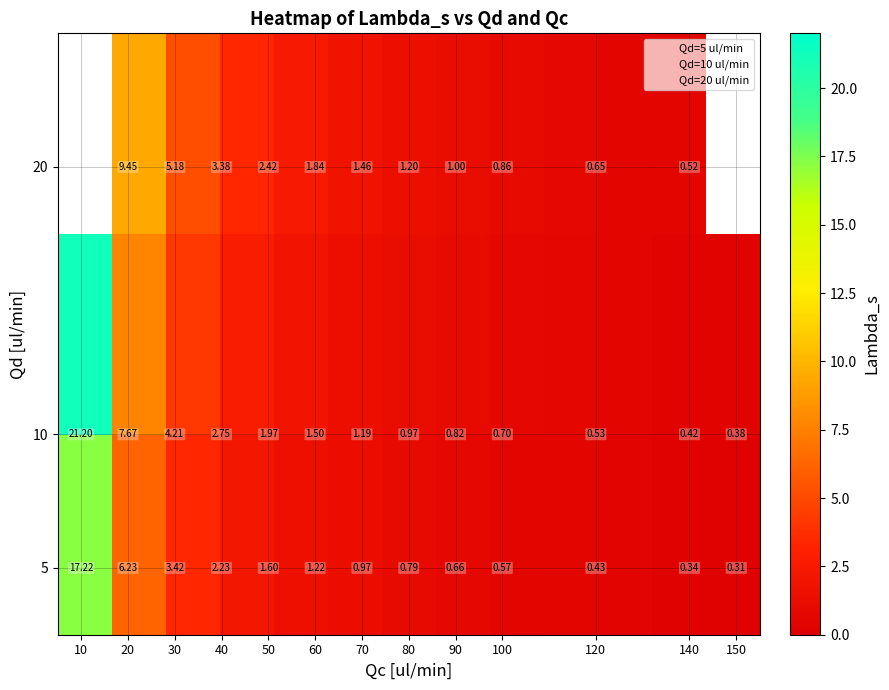

What is the difference between the values at 5_20 and 10_40?

3.5